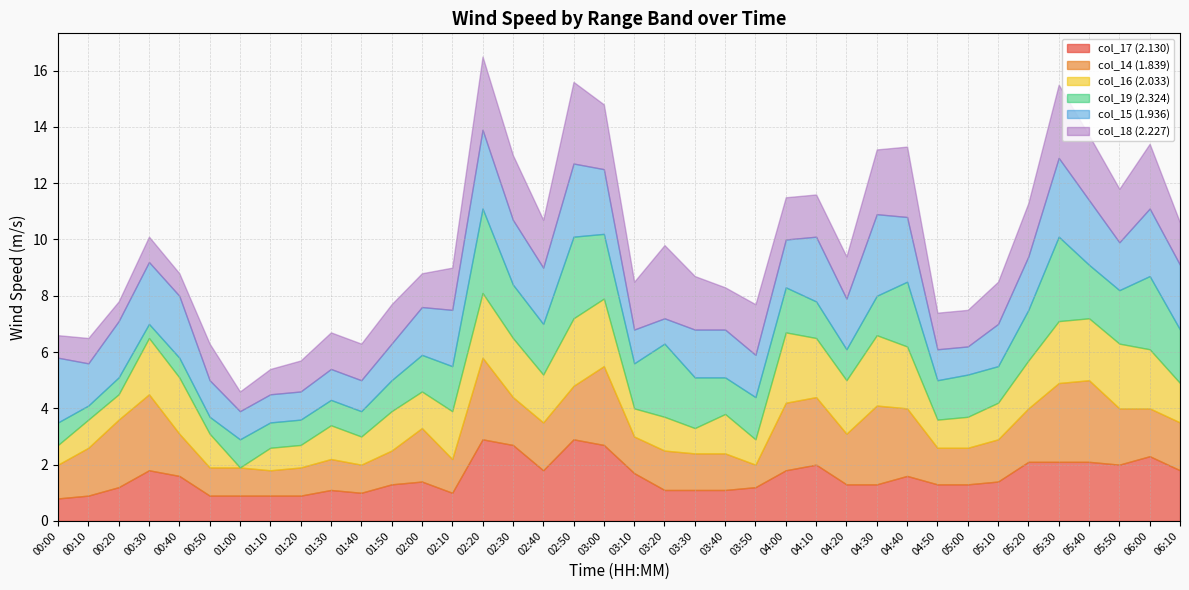

What is the label of the 5th point from the left?

00:40